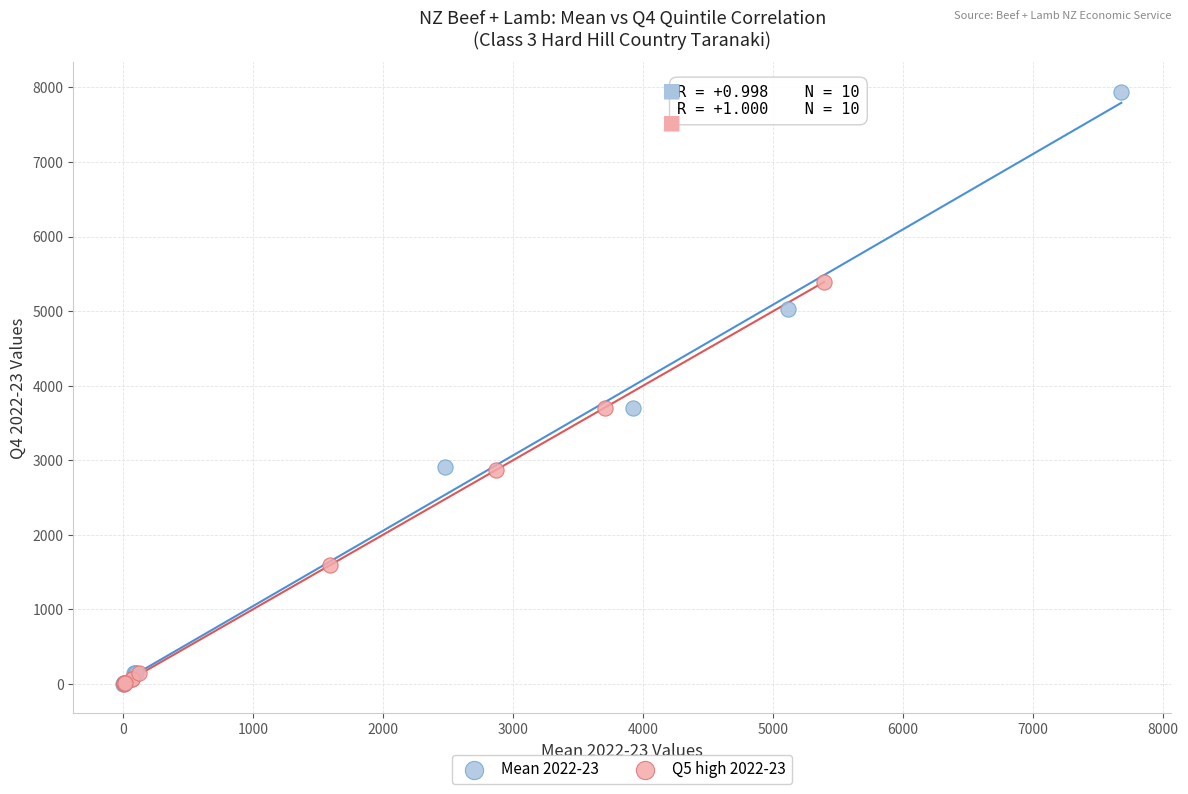

Which series has the largest Y range (max minus min)?

Mean 2022-23